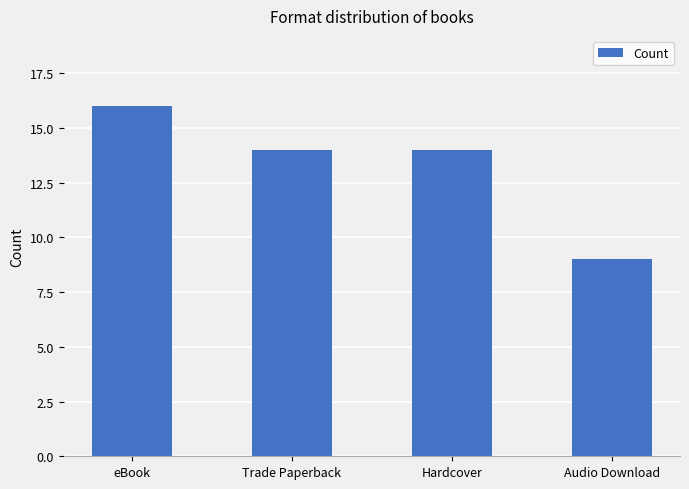

What is the label of the 2nd bar from the right?

Hardcover